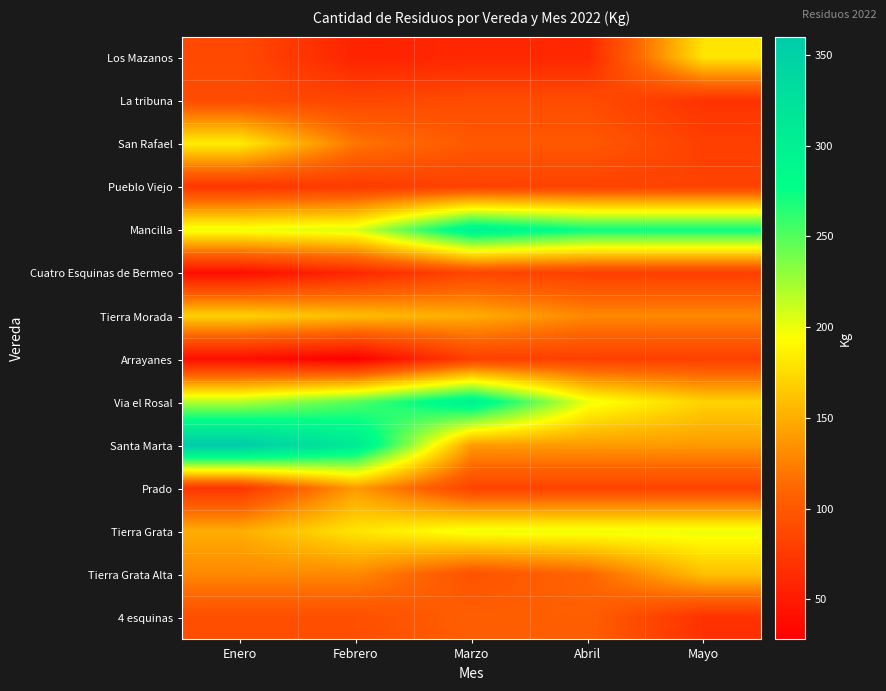

Between Mayo and Febrero, which is larger?

Mayo